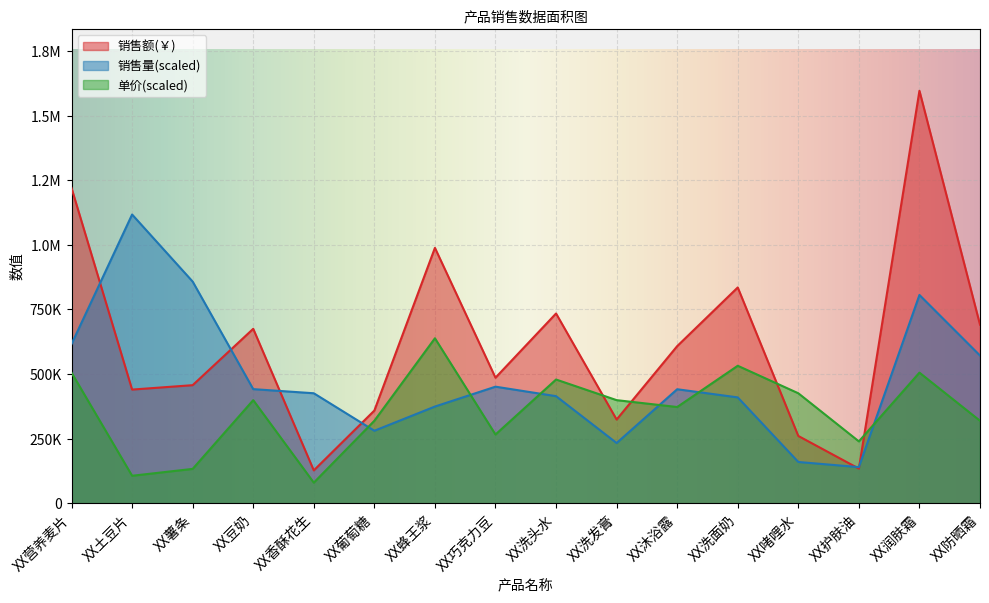

Reading right to left, extract all data points from this chart.

销售额(￥): XX防晒霜=691128.0	XX润肤霜=1596285.0	XX护肤油=134136.0	XX啫哩水=260480.0	XX洗面奶=835120.0	XX沐浴露=608090.0	XX洗发膏=324000.0	XX洗头水=734400.0	XX巧克力豆=485925.0	XX蜂王浆=988380.0	XX葡萄糖=358800.0	XX香酥花生=127194.0	XX豆奶=675180.0	XX薯条=457010.0	XX土豆片=439960.0	XX营养麦片=1219999.5
销售量: XX防晒霜=571652.6	XX润肤霜=806099.3	XX护肤油=139890.8	XX啫哩水=159751.9	XX洗面奶=409741.9	XX沐浴露=441260.5	XX洗发膏=233151.4	XX洗头水=414491.3	XX巧克力豆=451191.1	XX蜂王浆=374337.5	XX葡萄糖=280645.2	XX香酥花生=425717.1	XX豆奶=441692.3	XX薯条=857910.7	XX土豆片=1117399.5	XX营养麦片=616080.9
单价(￥): XX防晒霜=319257.0	XX润肤霜=505490.2	XX护肤油=239442.8	XX啫哩水=425676.0	XX洗面奶=532095.0	XX沐浴露=372466.5	XX洗发膏=399071.2	XX洗头水=478885.5	XX巧克力豆=266047.5	XX蜂王浆=638514.0	XX葡萄糖=319257.0	XX香酥花生=79814.2	XX豆奶=399071.2	XX薯条=133023.8	XX土豆片=106419.0	XX营养麦片=505490.2